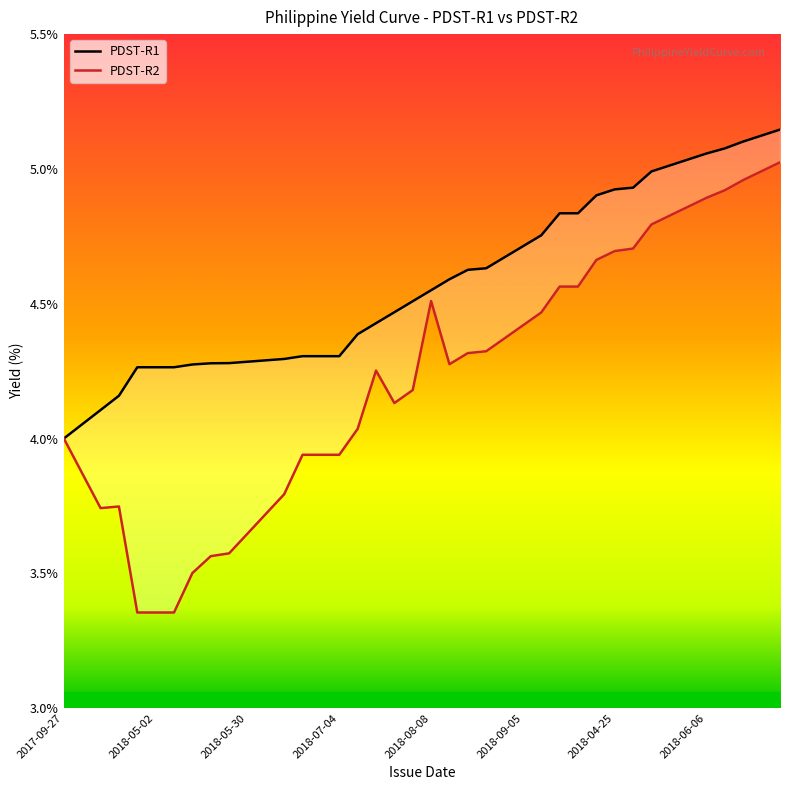

Is it true that PDST-R2 equals 4.9 at 2018-06-06?

True